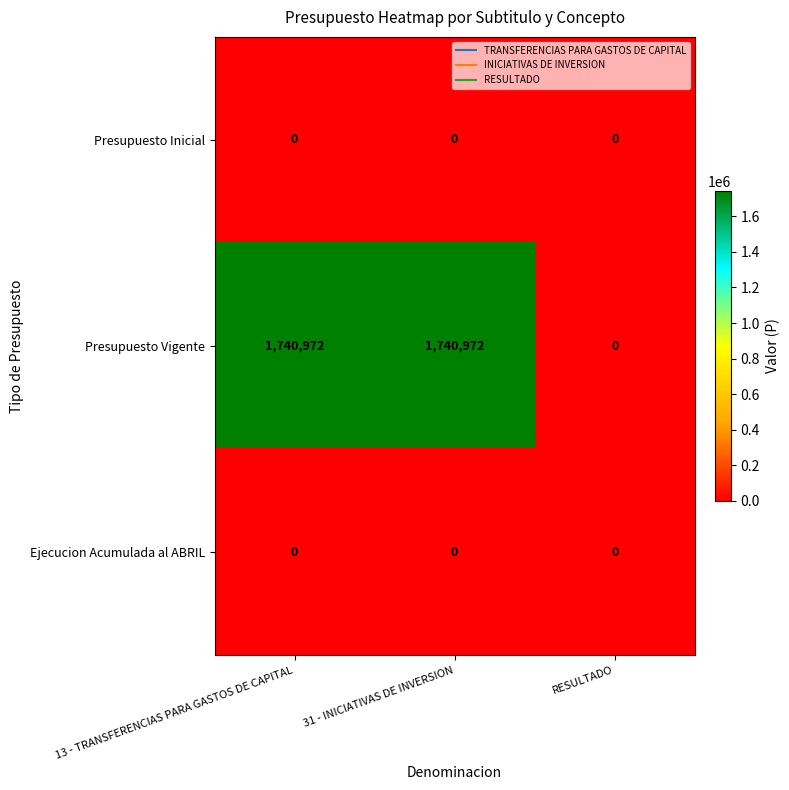

Which series changed the most between 13 - TRANSFERENCIAS PARA GASTOS DE CAPITAL and RESULTADO?

Presupuesto Vigente